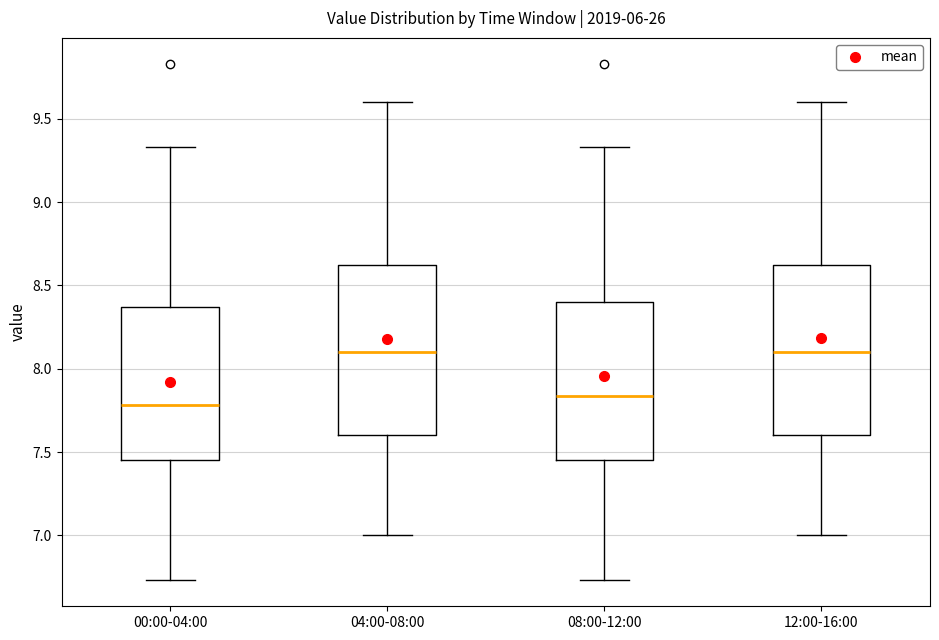

Reading left to right, transcribe this box plot: for each box, give where its median line is, the range the box spans, and where its two whiskers end, as read against the y-axis. The values are not printed on the chart, so give them approximately, as read against the axis.

00:00-04:00: median 7.80, box 7.45 to 8.35, whiskers 6.75 to 9.35
04:00-08:00: median 8.10, box 7.60 to 8.65, whiskers 7.00 to 9.60
08:00-12:00: median 7.85, box 7.45 to 8.40, whiskers 6.75 to 9.35
12:00-16:00: median 8.10, box 7.60 to 8.65, whiskers 7.00 to 9.60